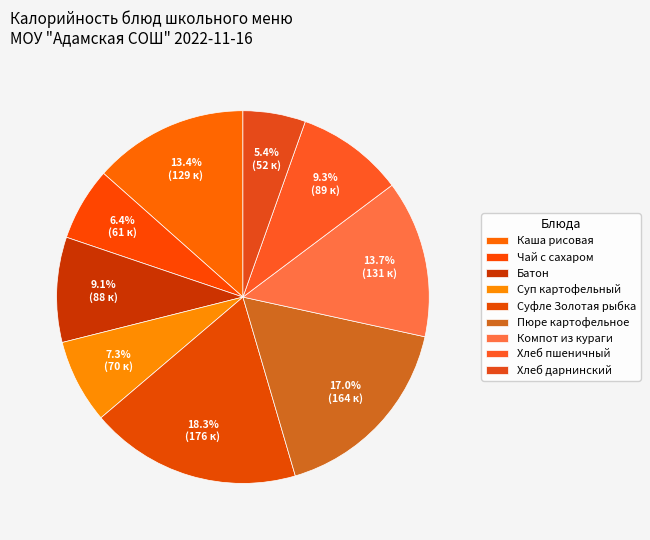

Count the number of slices in the pie.

9